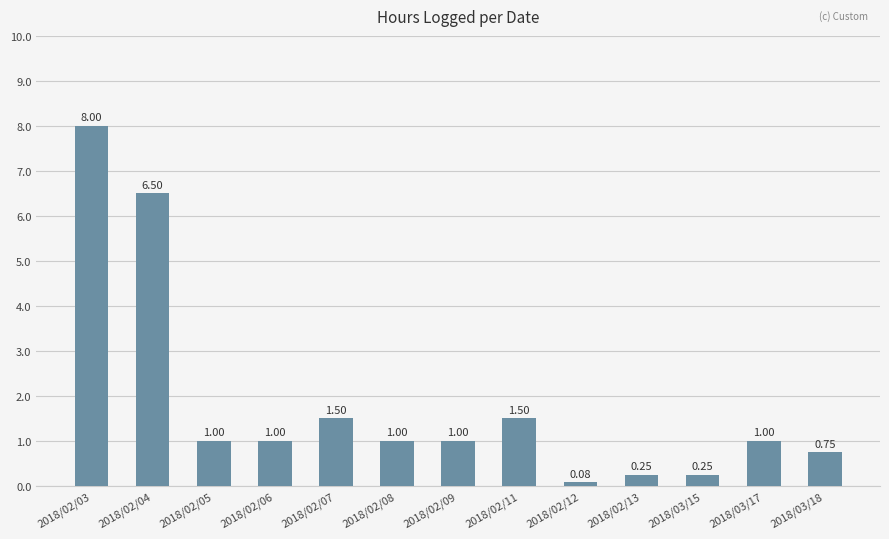

True or false: the data shows 6.5 at 2018/02/04.

True